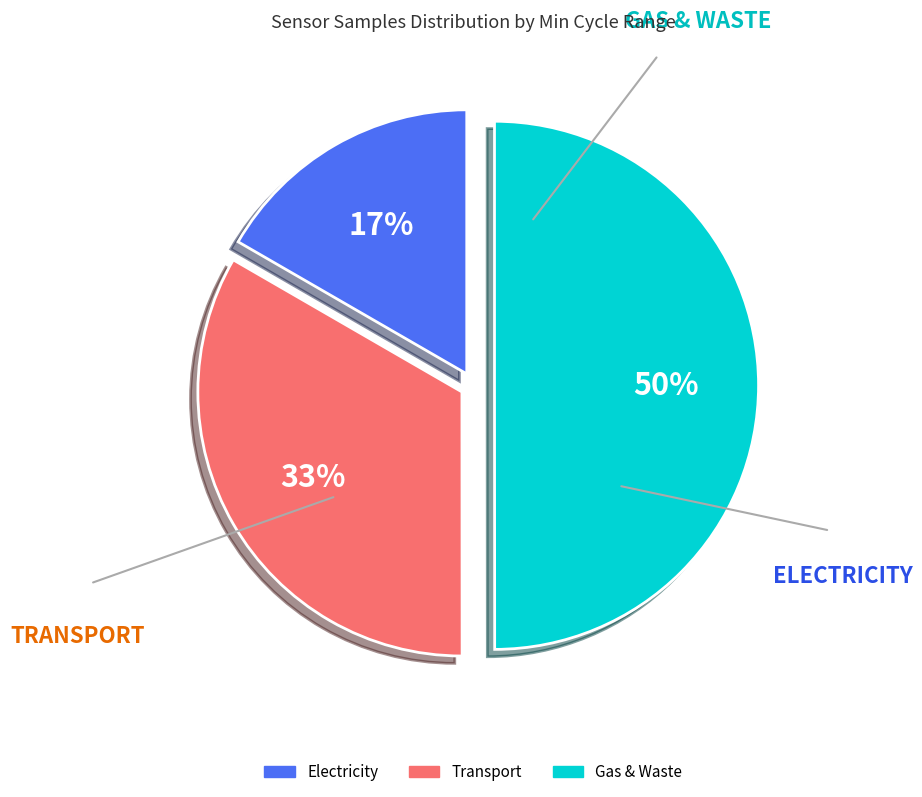

Does Electricity represent more than half of the total?

No